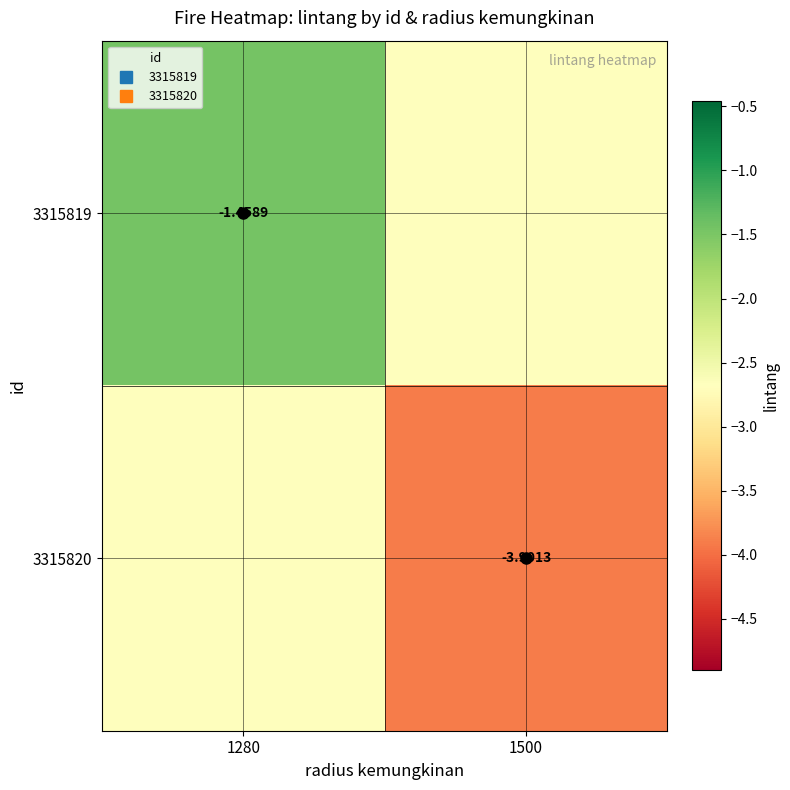

List the series in order of their peak value, highest first.

3315819, 3315820